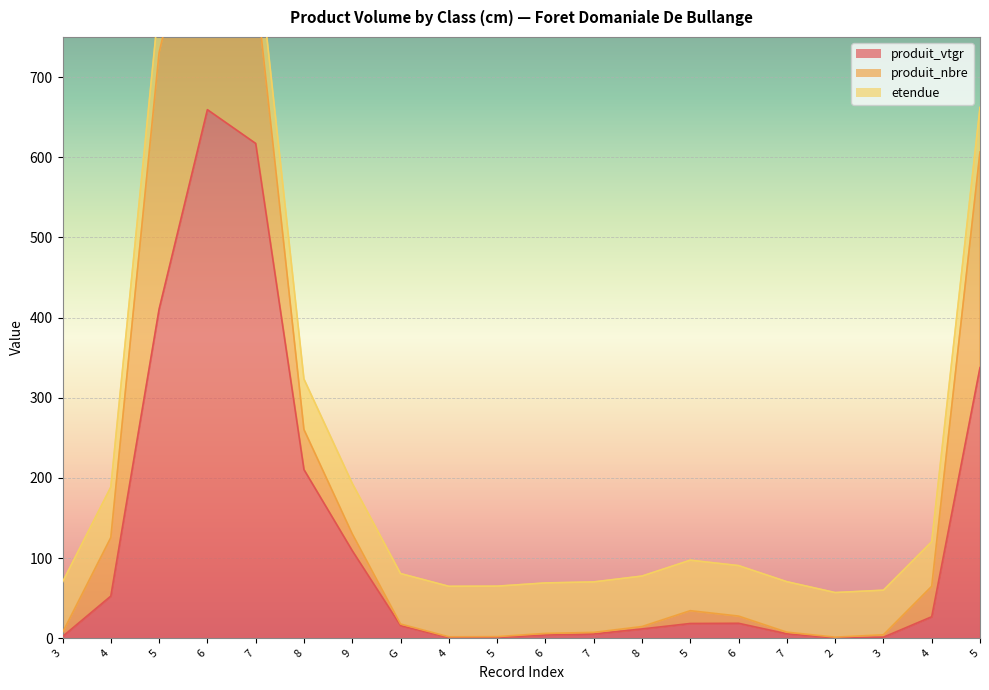

At which category is the sum across all series the highest?

6